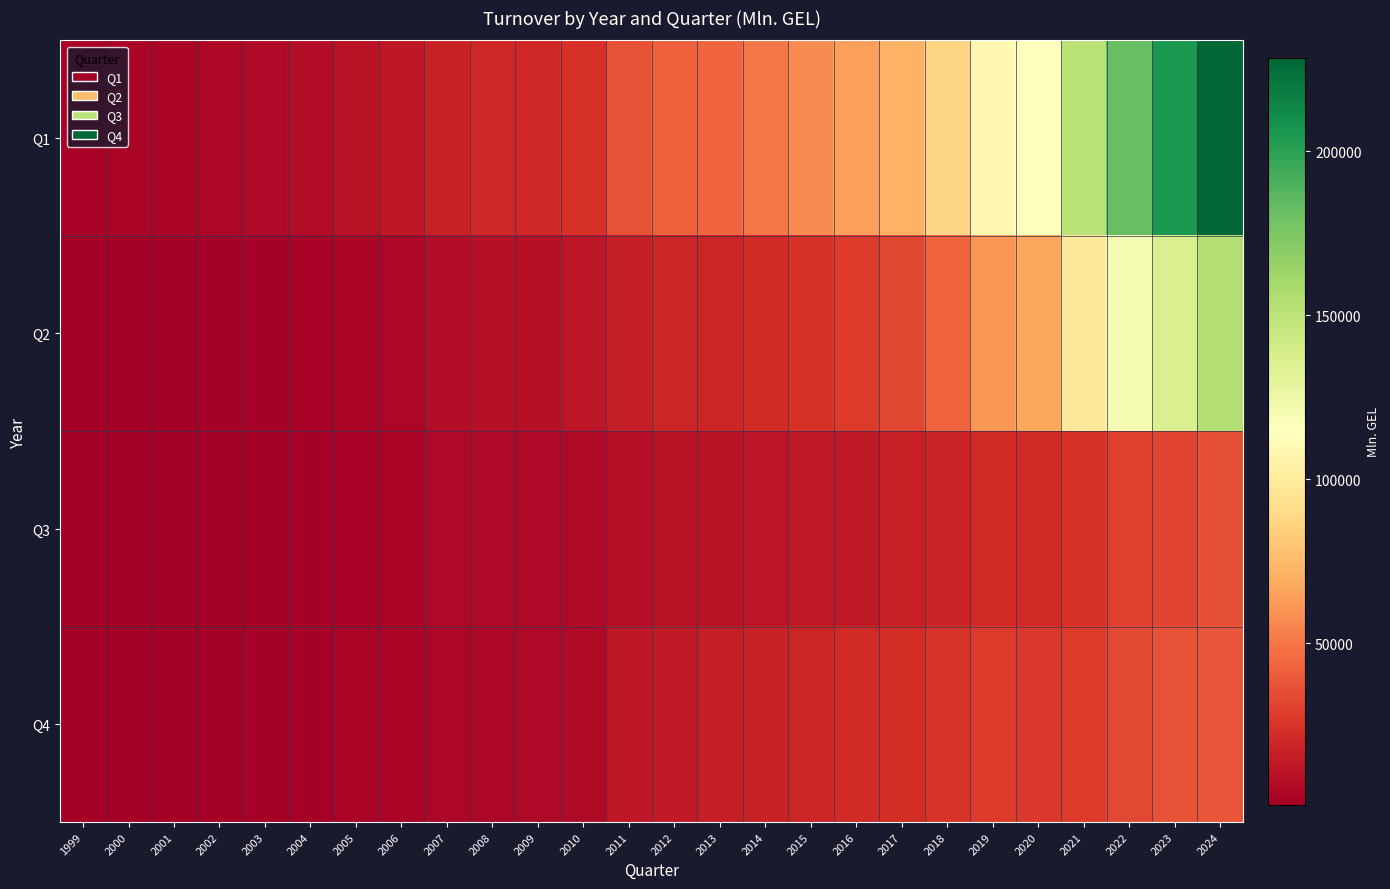

How many distinct data groups are displayed?

4